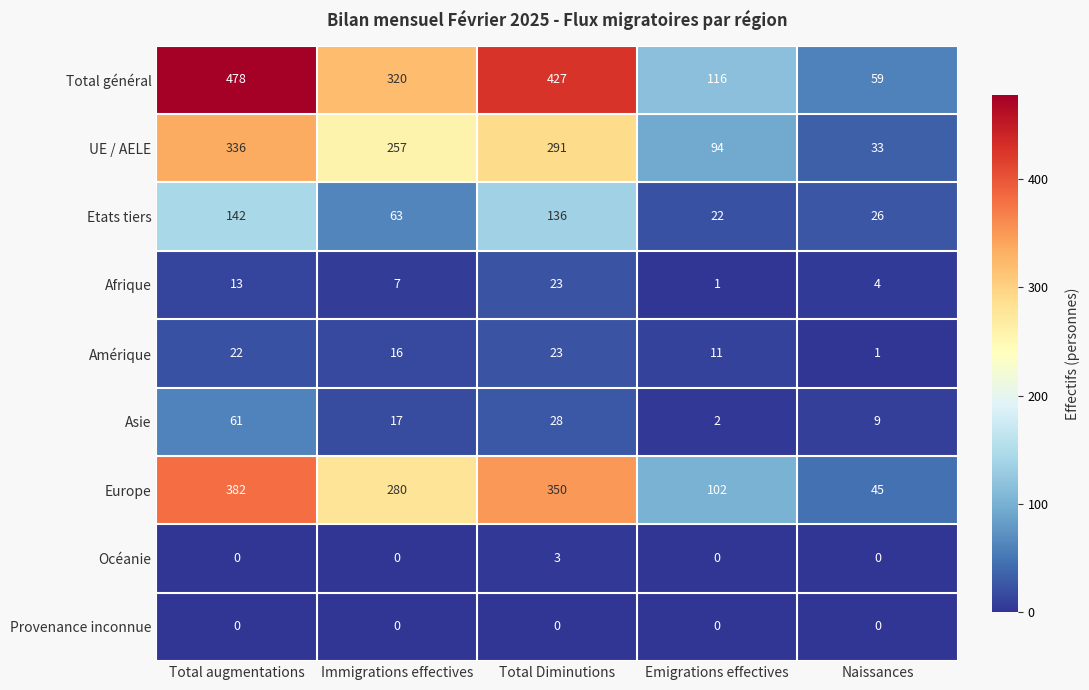

What is the lowest value of the Etats tiers series?

22